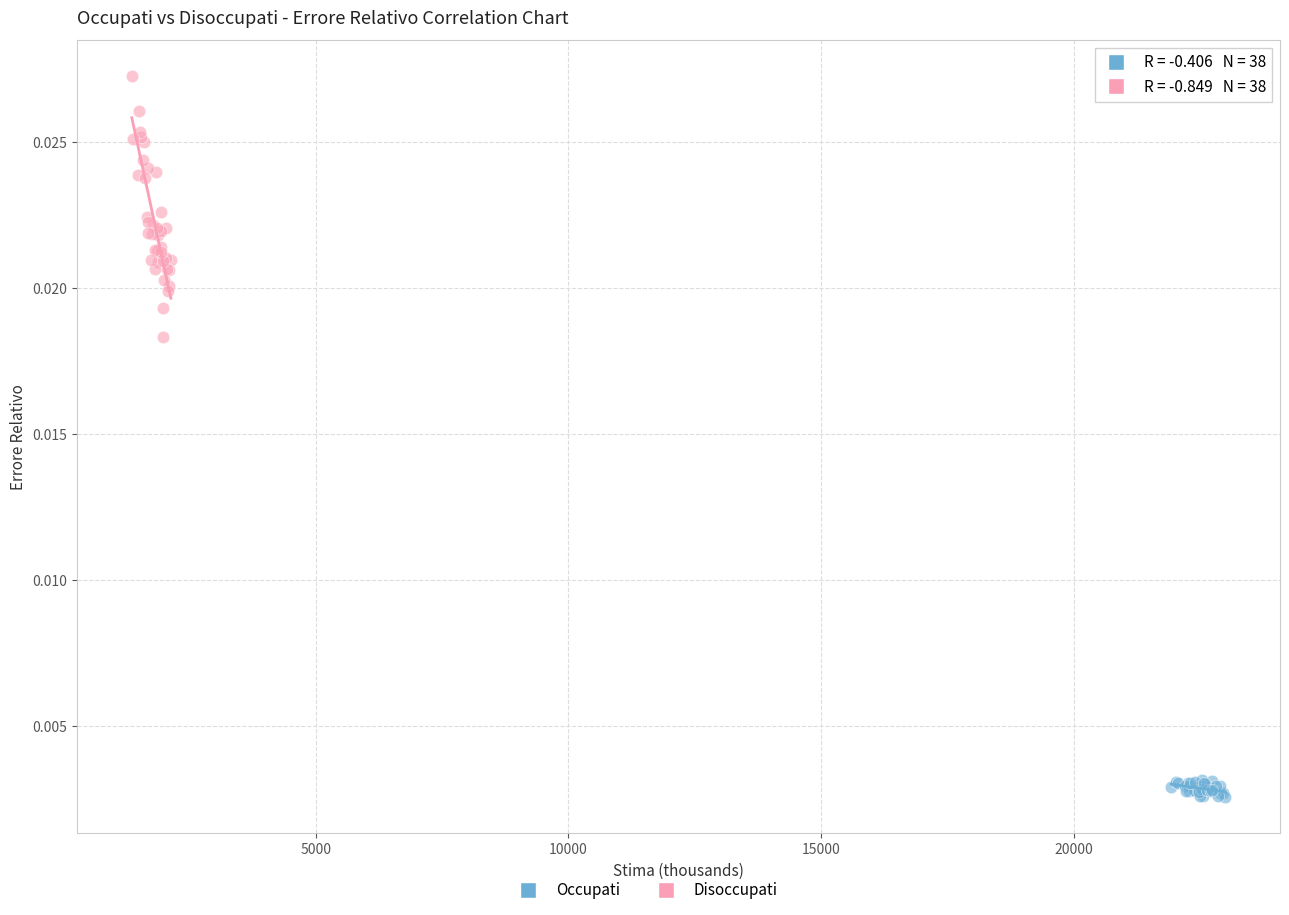

Which series contains the lowest Y value?

Occupati